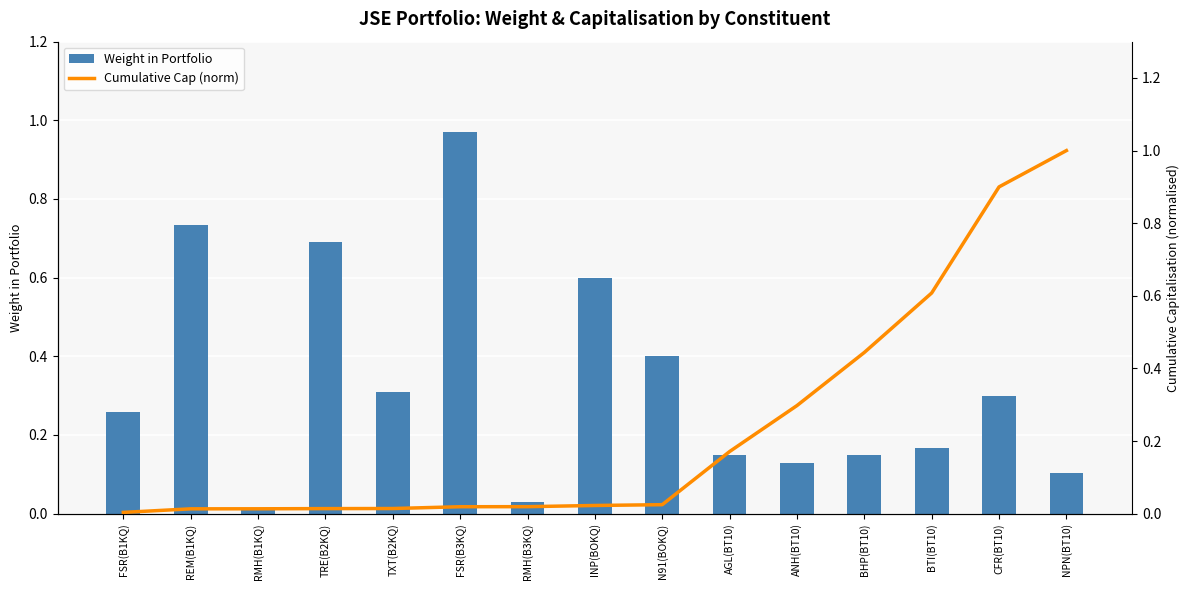

Which series changed the most between INP(BOKQ) and BTI(BT10)?

Cumulative Cap (norm)